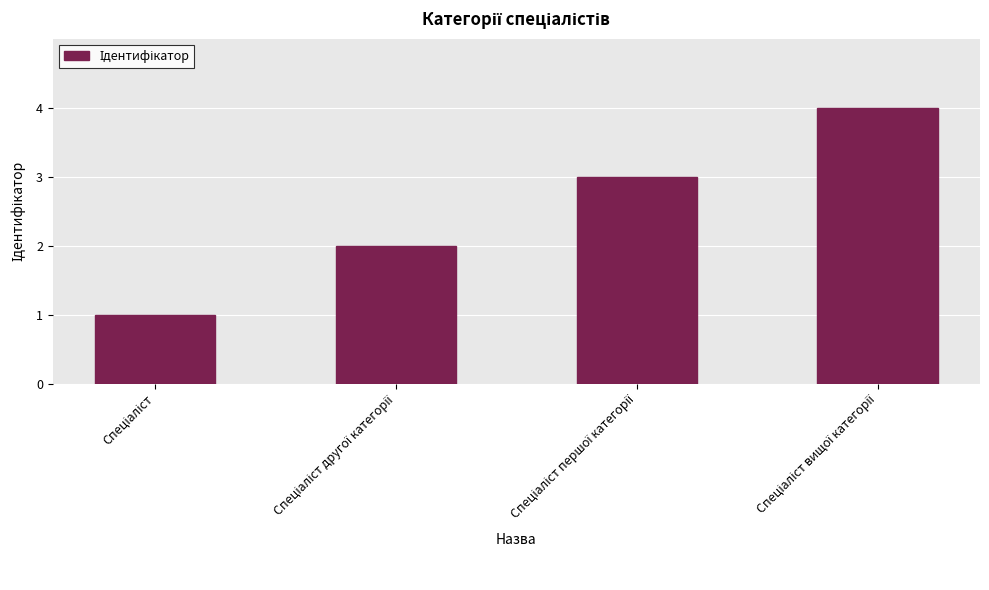

What is the maximum value shown in the chart?

4